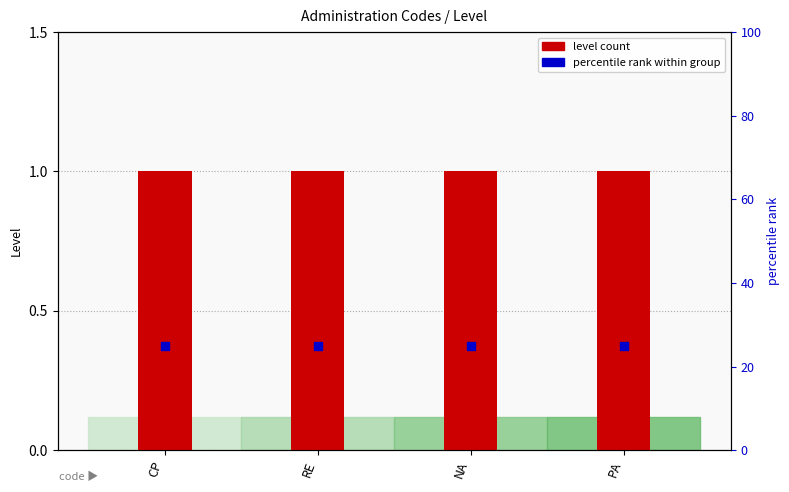

What is the total value across all series at RE?

26